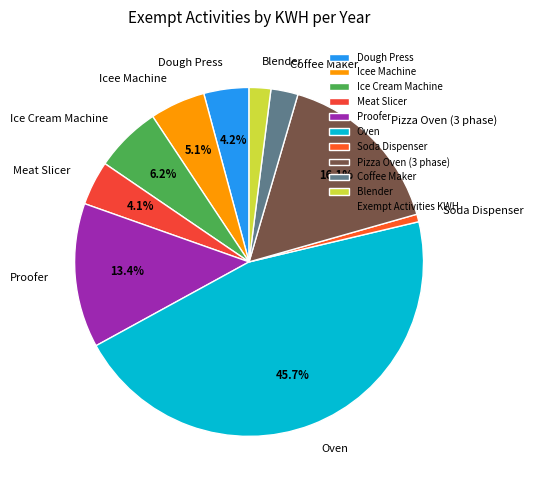

Which has a higher value, Soda Dispenser or Icee Machine?

Icee Machine